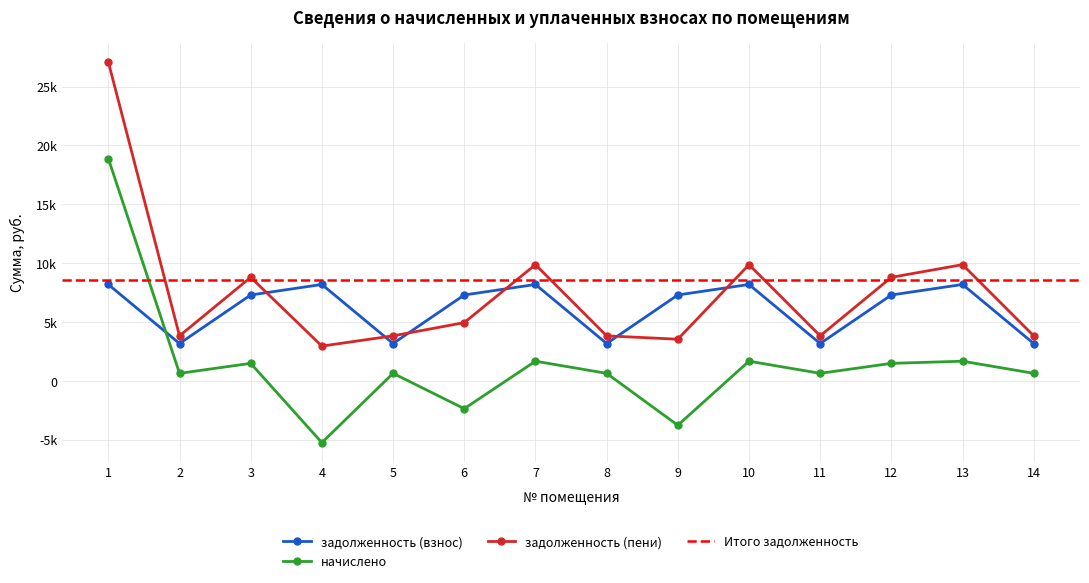

What is the difference between the second highest and second lowest values in the задолженность (пени) series?

6332.4